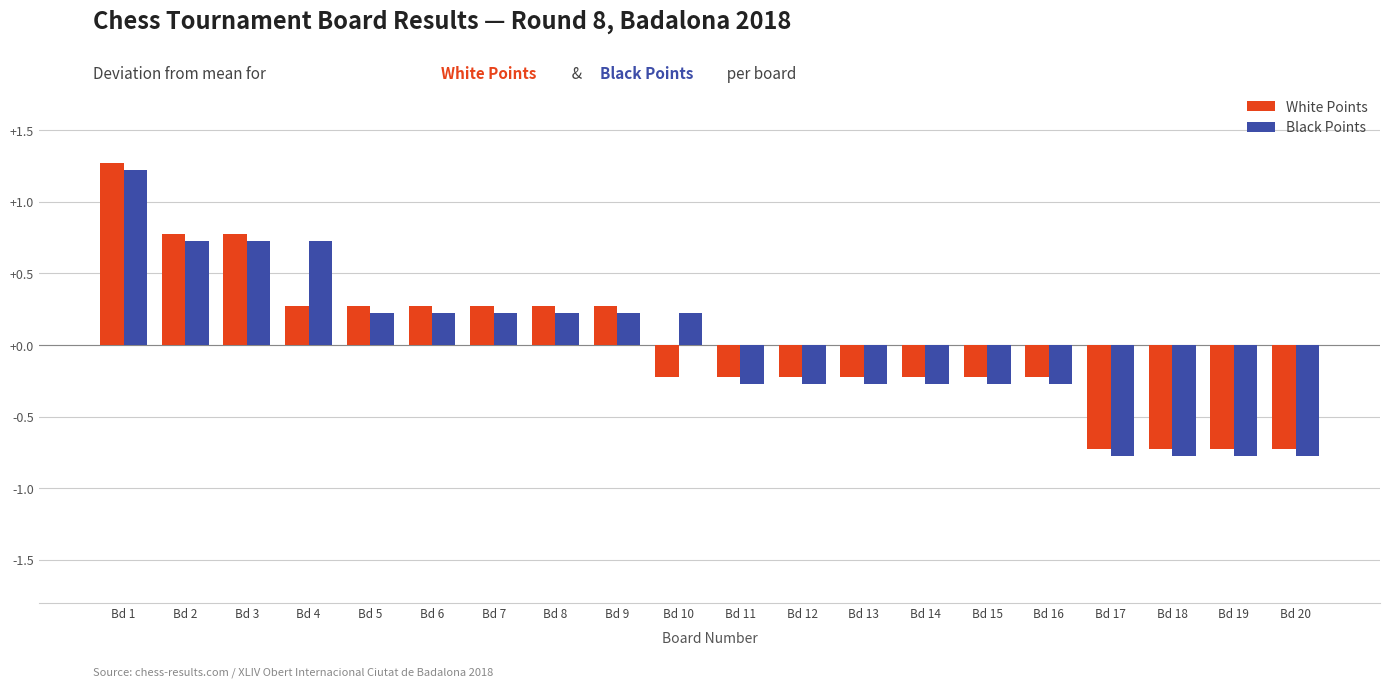

How many White Points values are between 0 and 1?

8